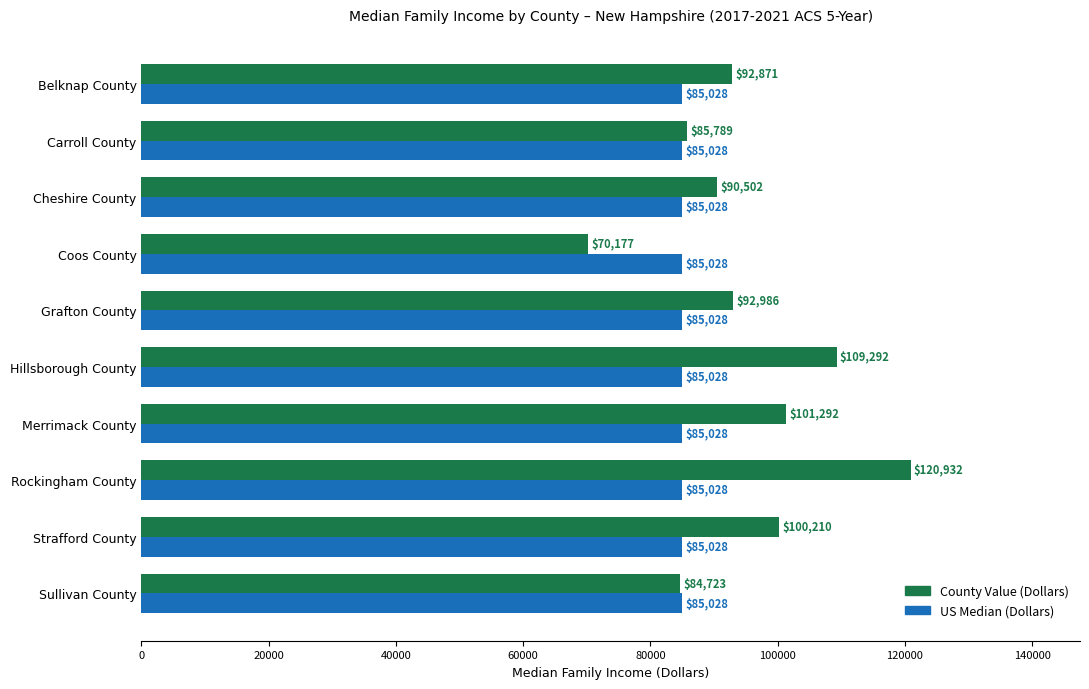

Rank the series by their average value, from lowest to highest.

US Median (Dollars), County Value (Dollars)